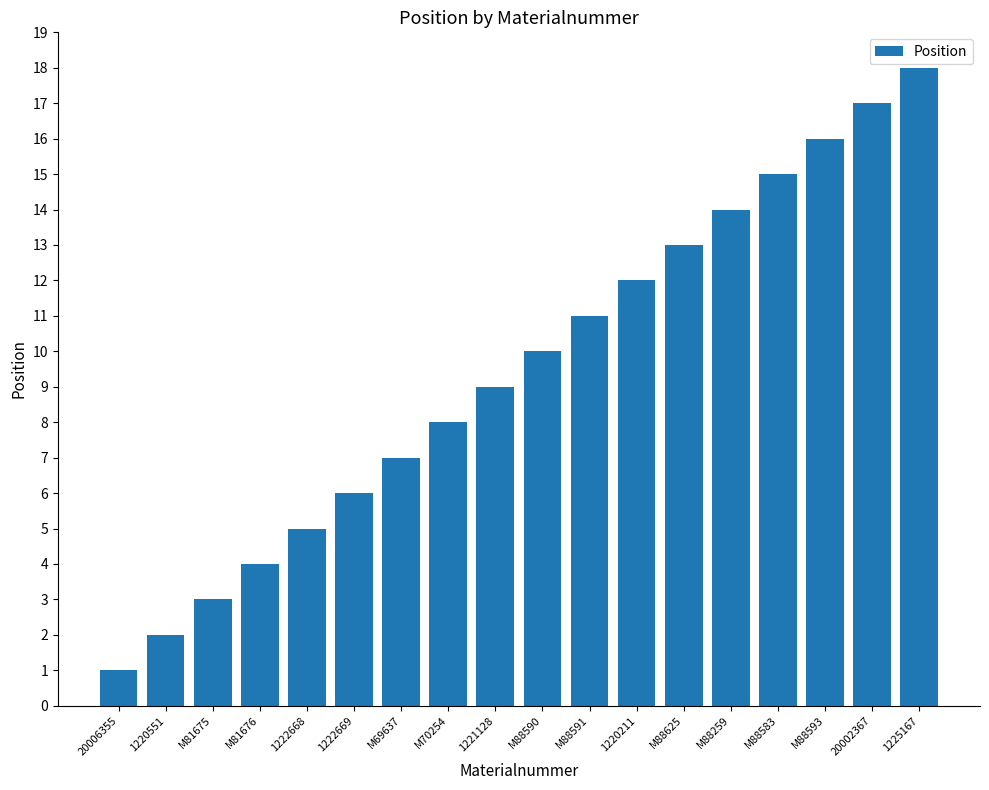

What is the label of the 12th bar from the left?

1220211